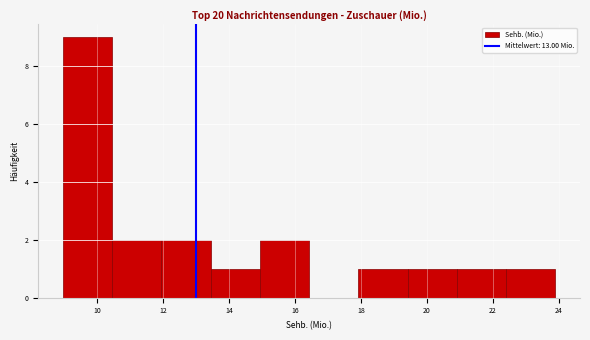

Which range on the x-axis has the tallest bar?

9.0 to 10.4